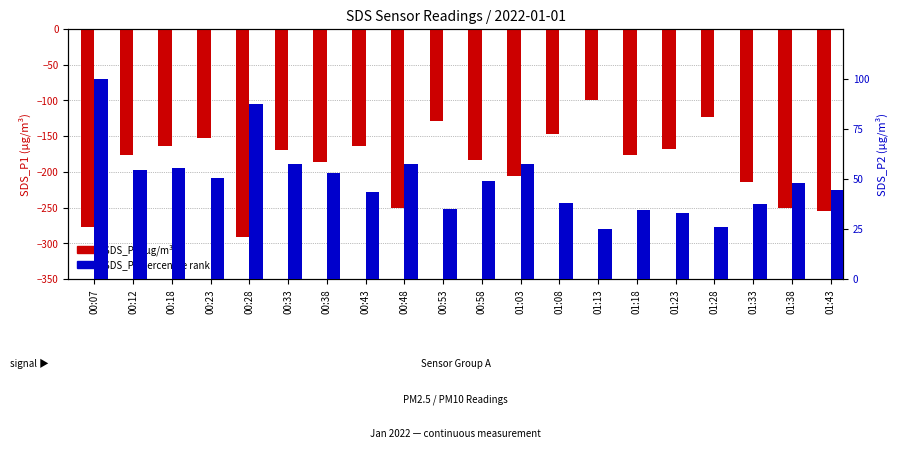

What are all the series names shown in the legend?

SDS_P1, SDS_P2